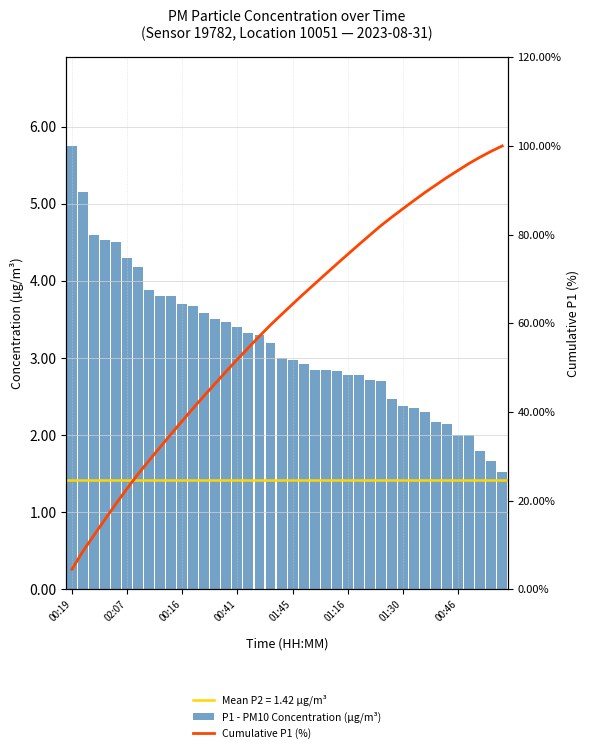

What is the sum of all Cumulative P1 (%) values?

2386.4